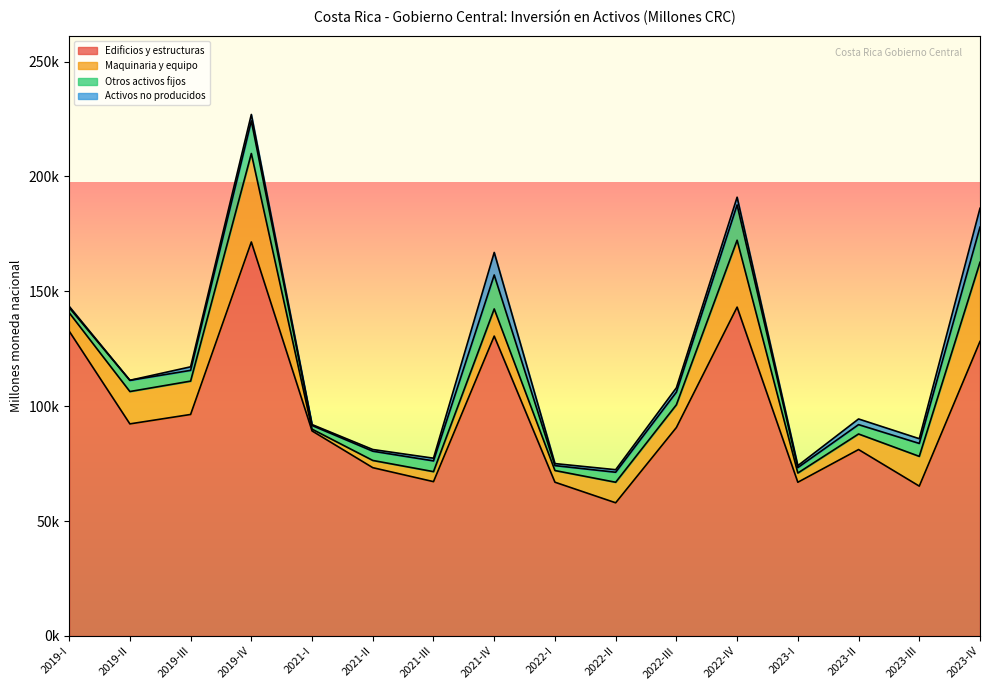

At how many categories does at least one series exceed 83986?

9